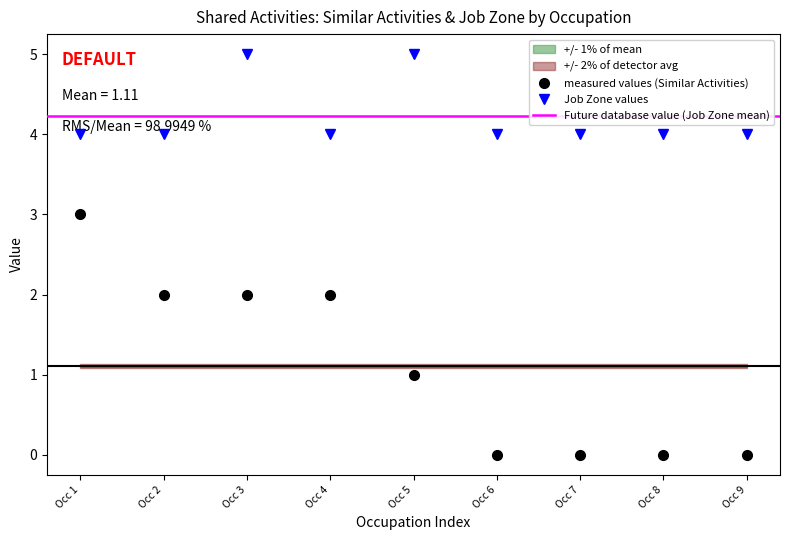

Is the value of Job Zone values at Occ 4 greater than the value of measured values (Similar Activities) at Occ 6?

Yes